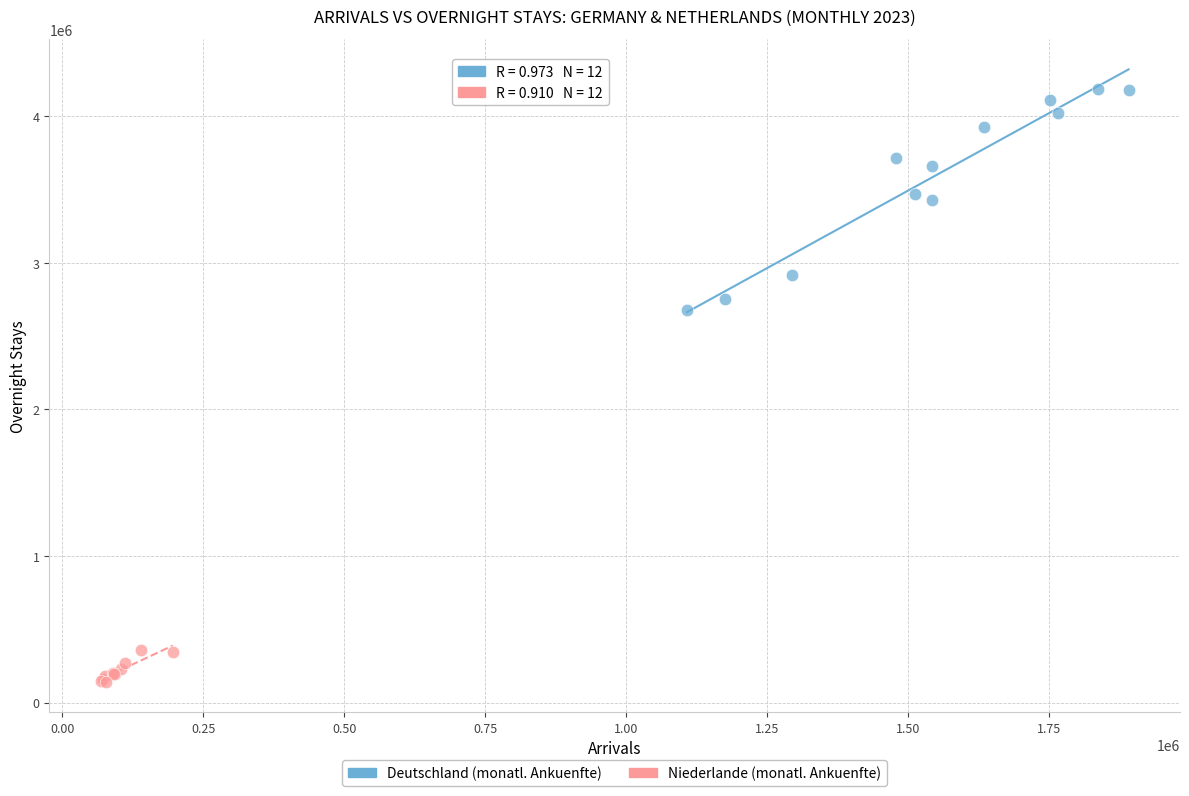

Which series contains the lowest Y value?

Niederlande (monatl. Ankuenfte)